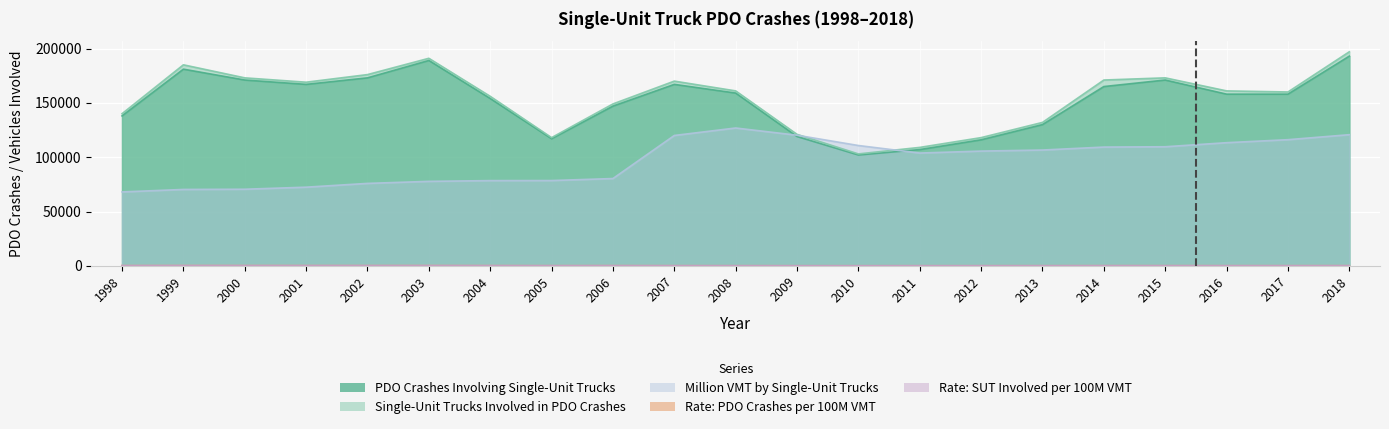

How many lines are shown in the chart?

5